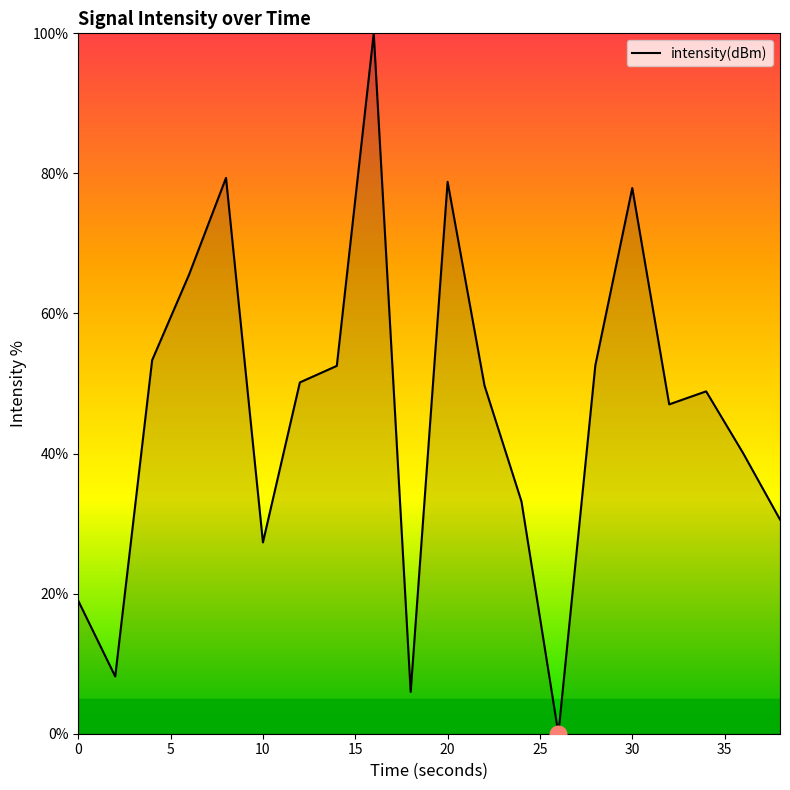

What is the difference between the maximum and minimum values?

100.0